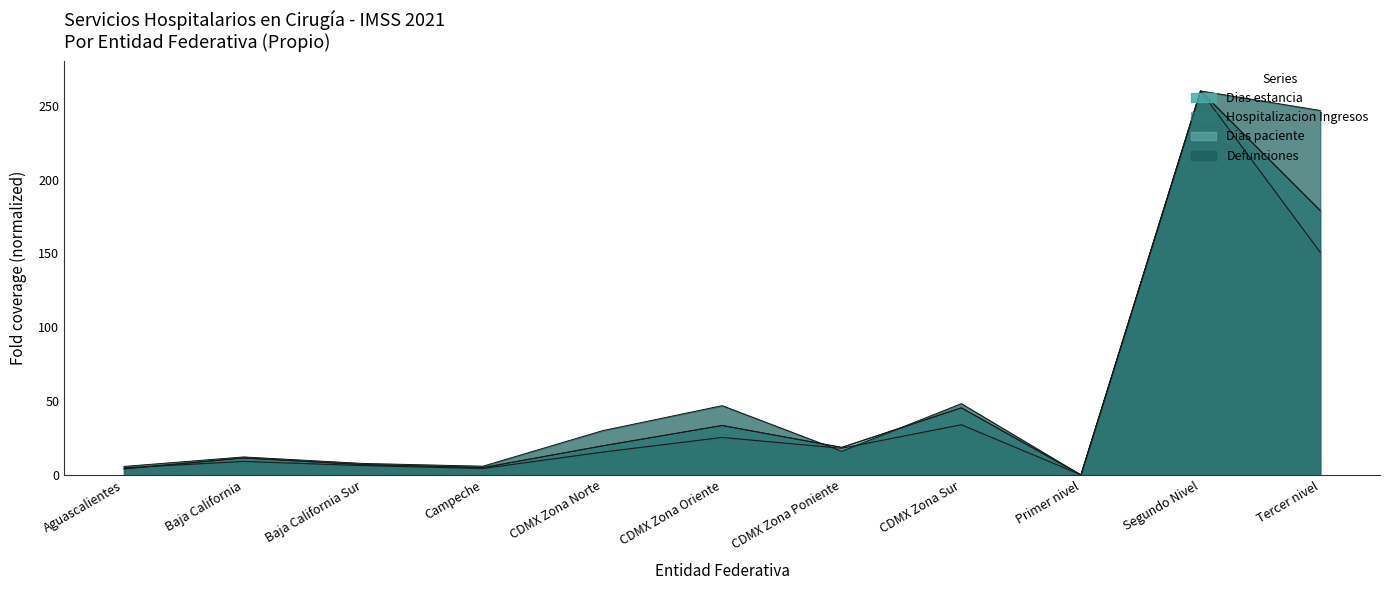

Reading right to left, extract all data points from this chart.

Defunciones (Total): 246.8	260.0	0.0	48.3	16.1	46.9	30.0	5.9	7.8	12.2	5.8
Dias cama: 179.0	260.0	0.0	45.5	18.6	33.5	19.7	5.0	7.0	11.5	4.2
Hospitalizacion Ingresos: 150.8	260.0	0.1	34.0	18.1	25.4	15.5	4.4	6.3	9.2	4.8
Dias paciente: 179.0	260.0	0.0	45.4	18.7	33.5	19.7	5.0	7.0	11.5	4.1